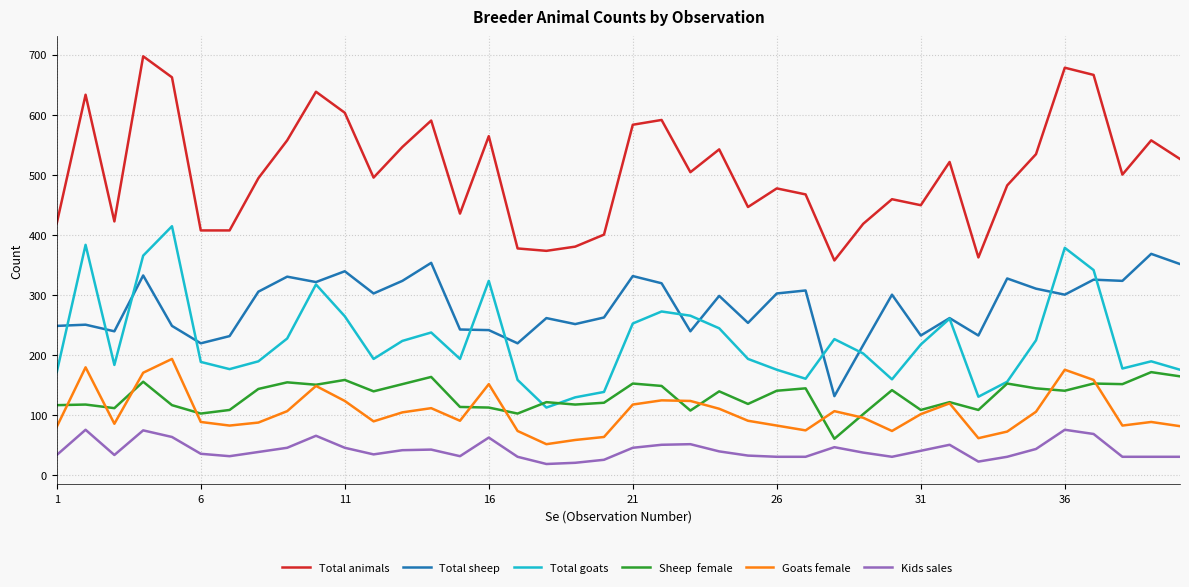

What is the maximum value shown in the chart?

697